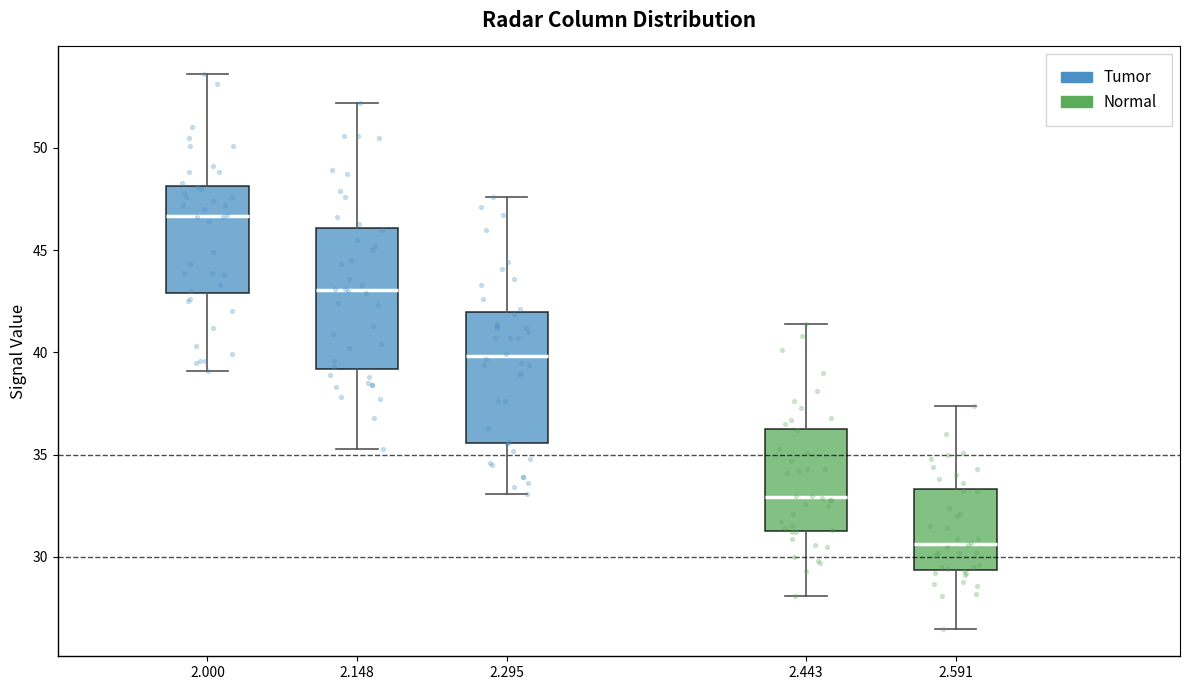

Which box is the tallest, from its lower edge to its upper edge?

2.148